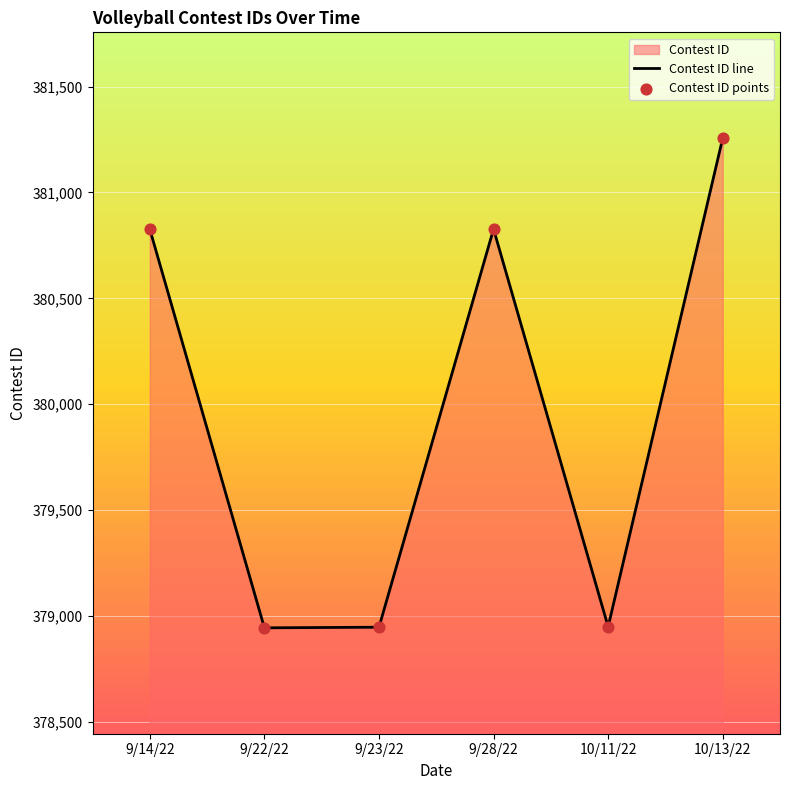

Between 10/11/22 and 9/14/22, which is larger?

9/14/22